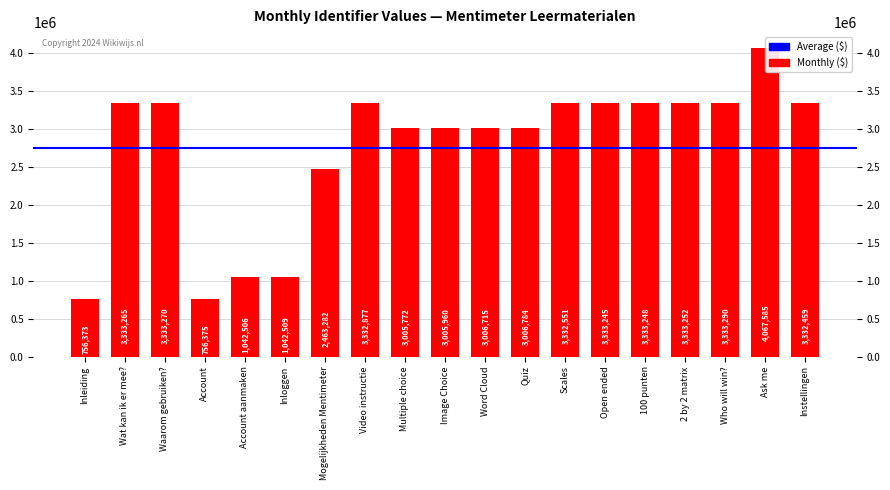

List the labels in order of value, smallest first.

Inleiding, Account, Account aanmaken, Inloggen, Mogelijkheden Mentimeter, Multiple choice, Image Choice, Word Cloud, Quiz, Instellingen, Scales, Video instructie, Open ended, 100 punten, 2 by 2 matrix, Wat kan ik er mee?, Waarom gebruiken?, Who will win?, Ask me